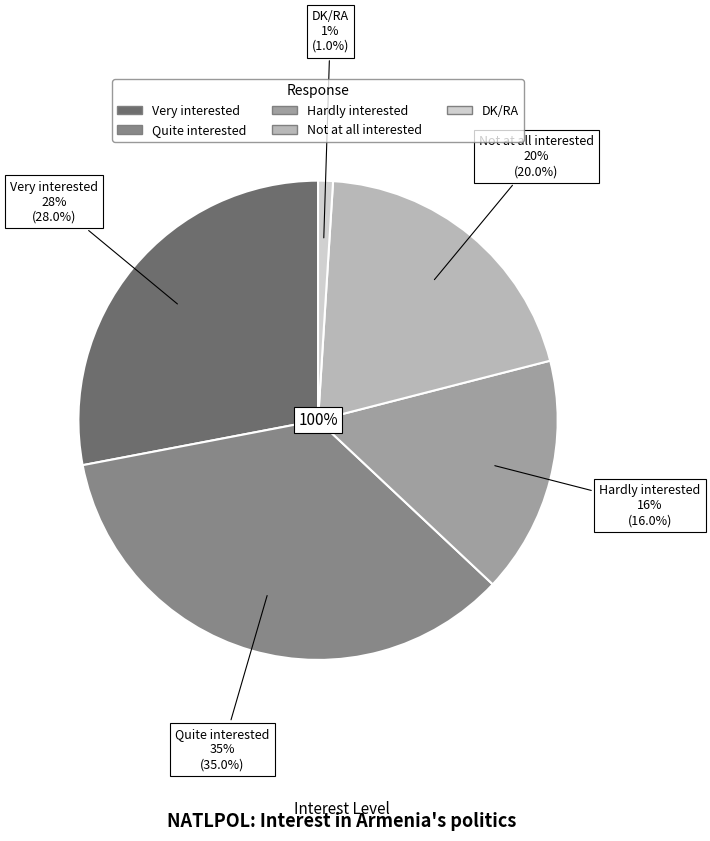

What is the smallest slice in the pie chart?

DK/RA